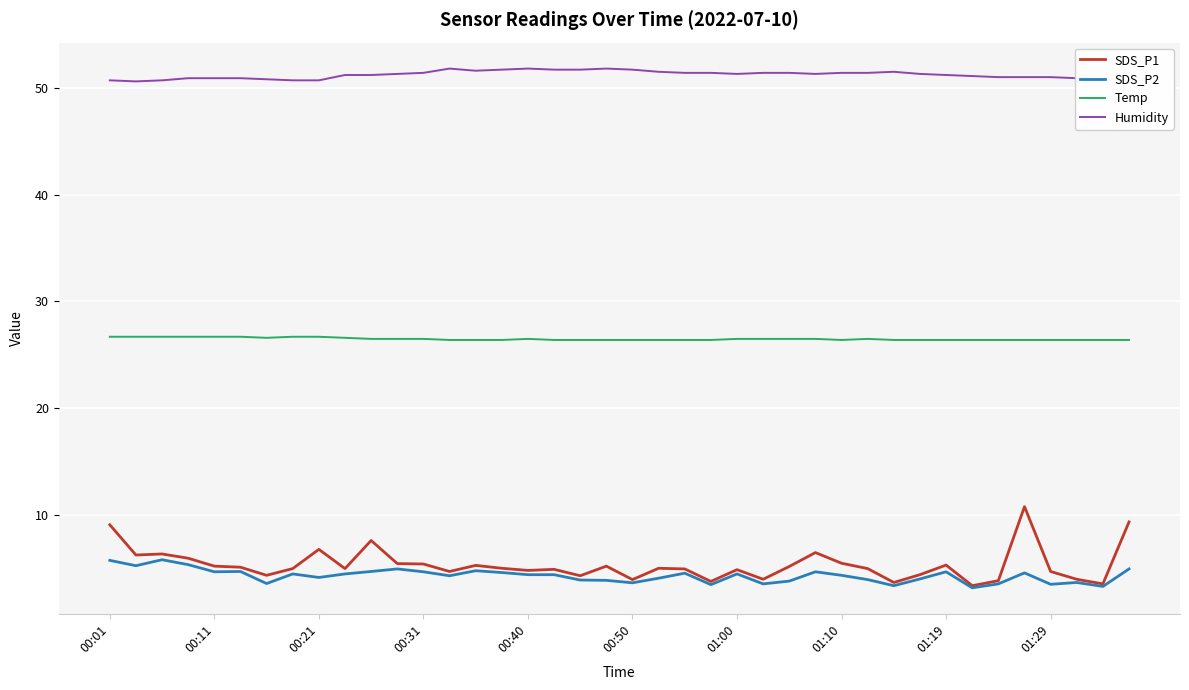

Rank the series by their maximum value, from highest to lowest.

Humidity, Temp, SDS_P1, SDS_P2